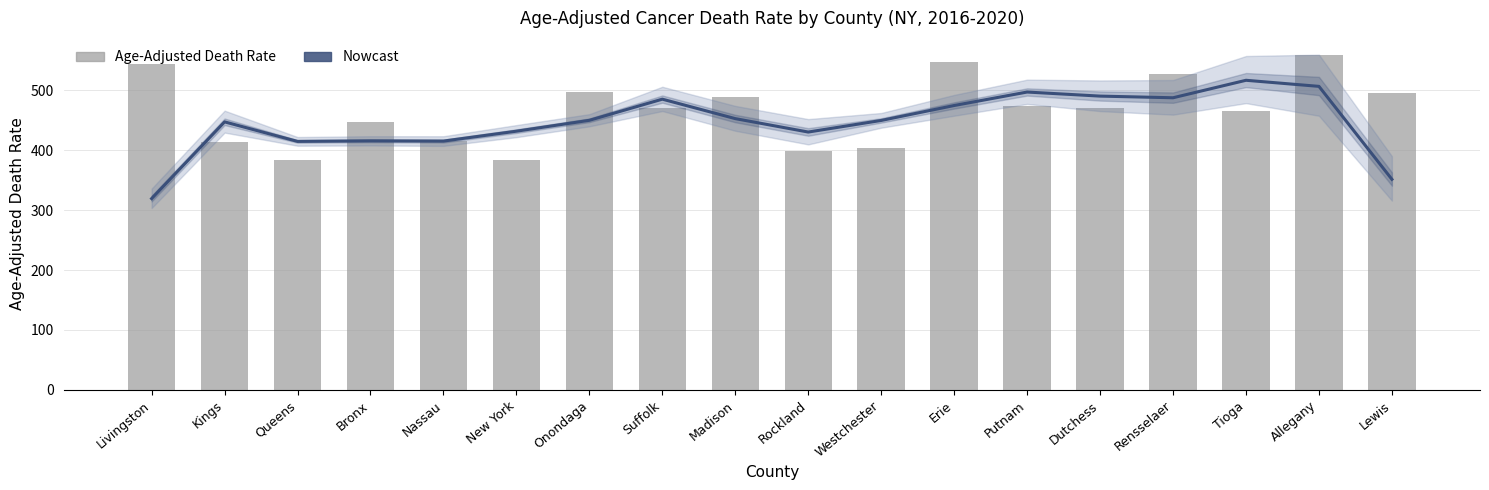

What is the sum of all Estimate values?

8039.8